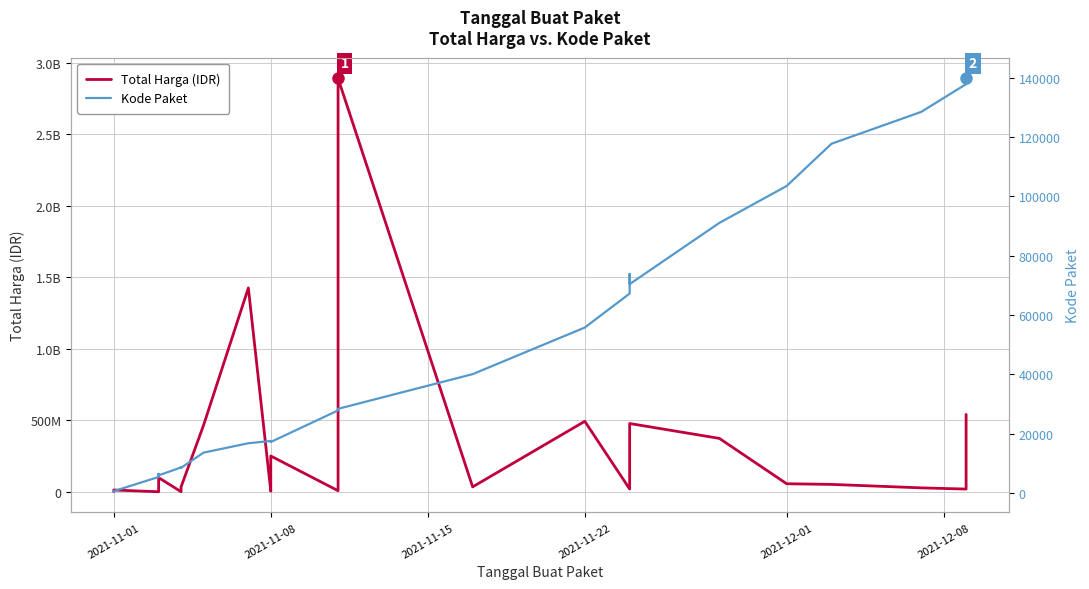

What is the maximum value shown in the chart?

2892122000